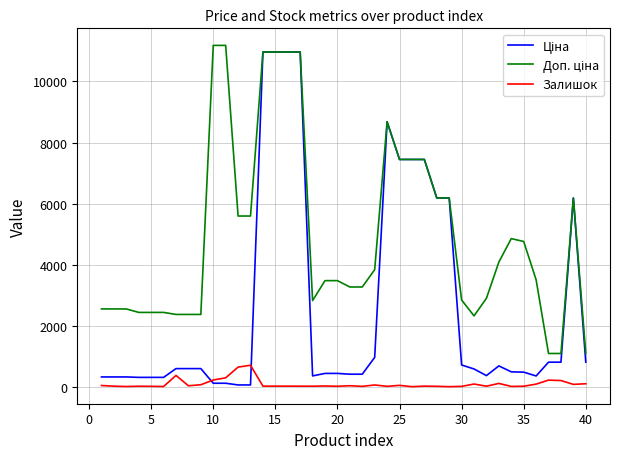

What is the maximum value shown in the chart?

11182.0